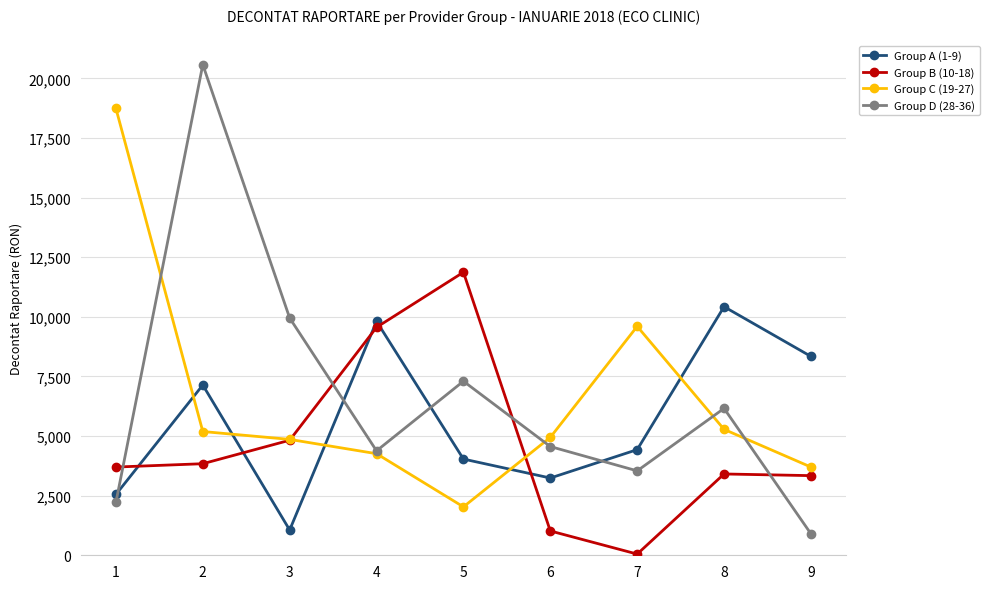

True or false: Group A (1-9) and Group D (28-36) cross at least once.

True